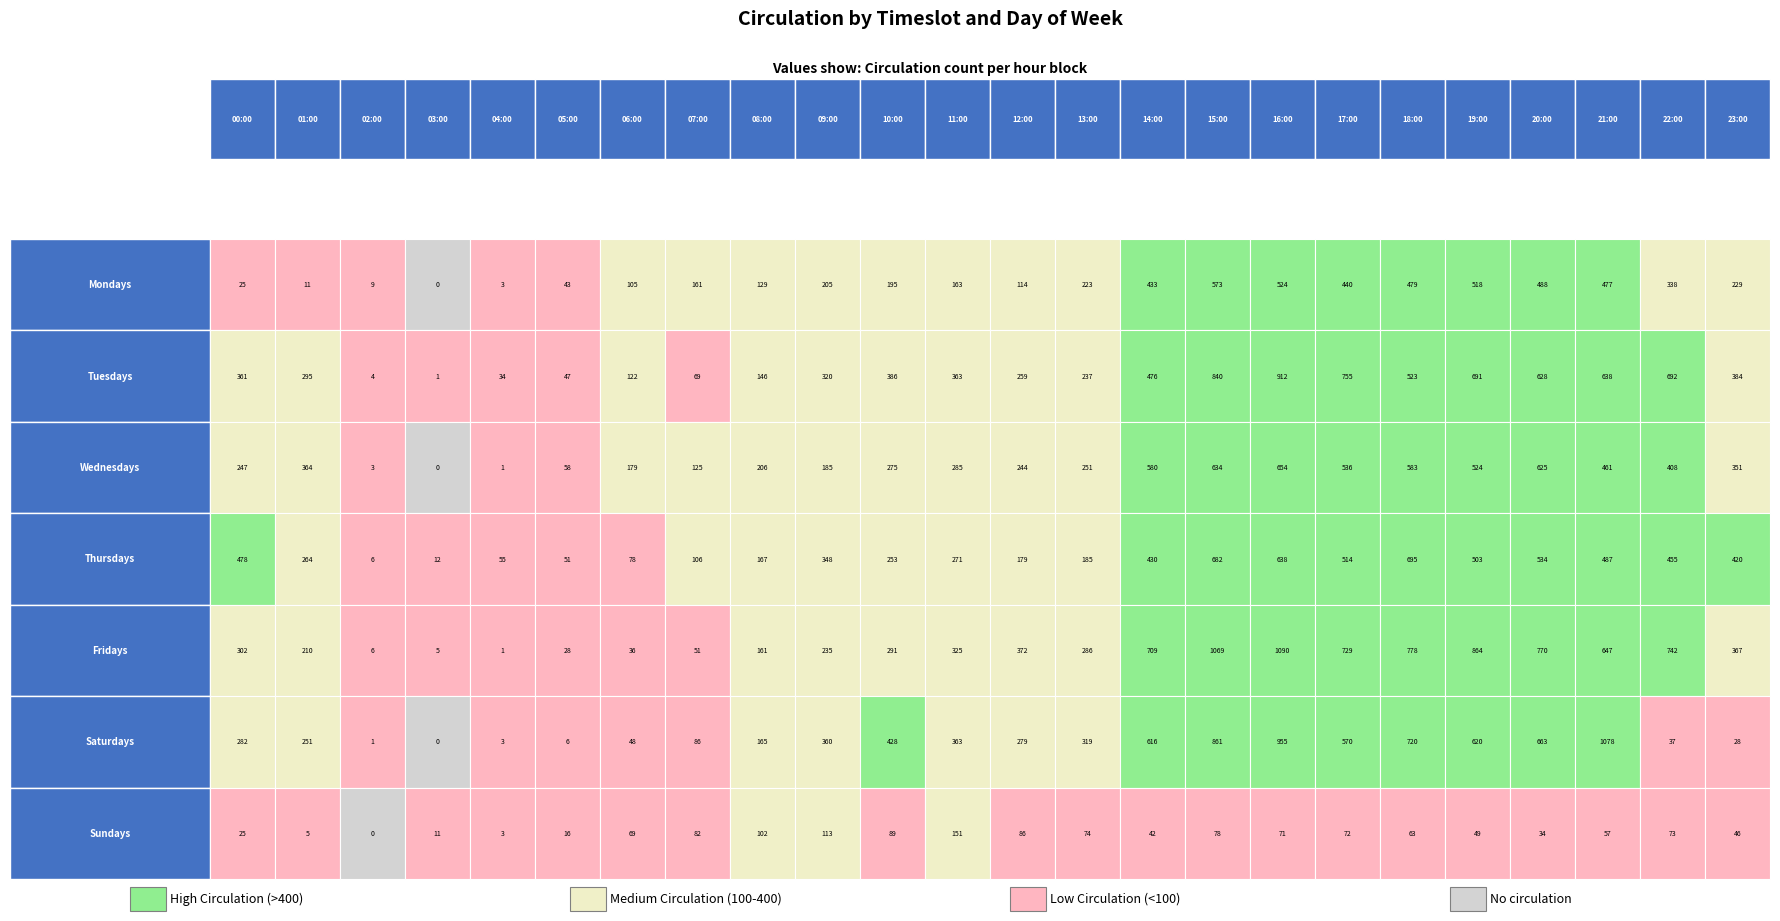

At which category is the sum across all series the highest?

16:00-17:00